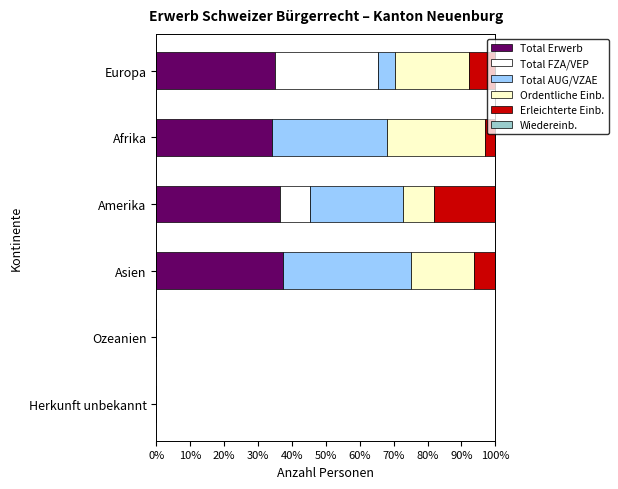

What is the total value across all series at Europa?

100.0